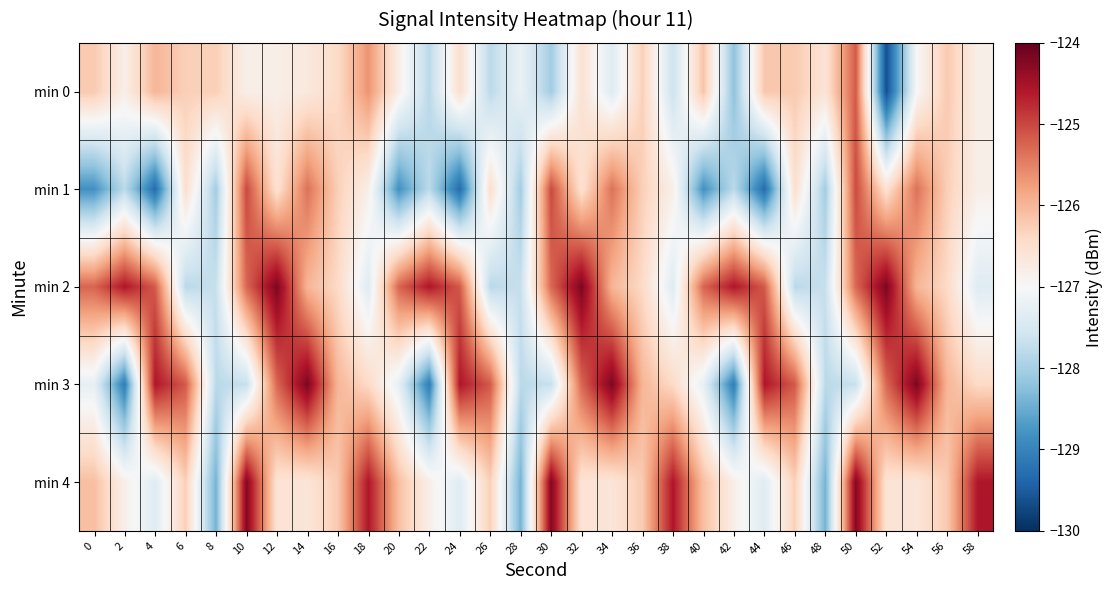

Which category has the lowest value across all series?

52